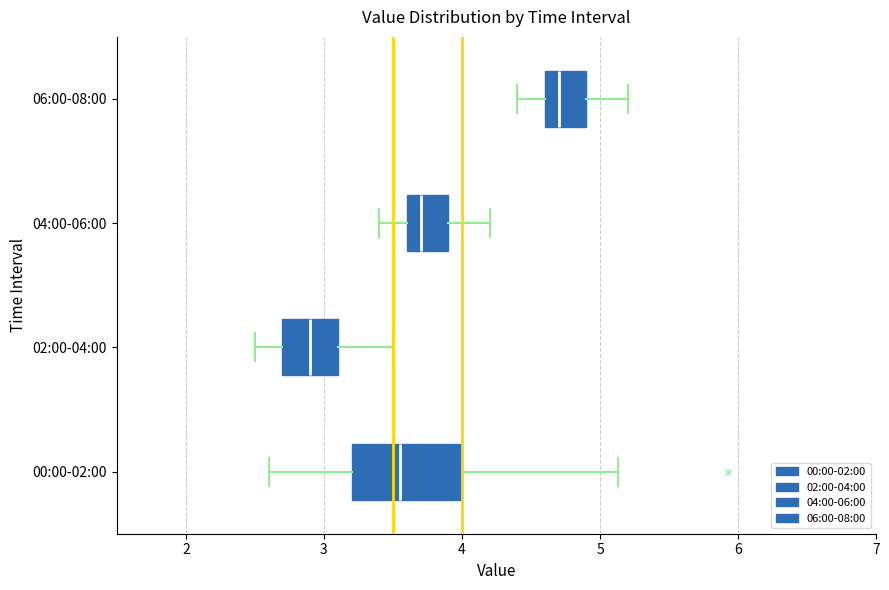

Reading bottom to top, read every box against the x-axis: the position of its median line, the range the box covers, and the ends of its whiskers. The values are not printed on the chart, so give them approximately, as read against the axis.

00:00-02:00: median 3.6, box 3.2 to 4.0, whiskers 2.6 to 5.1
02:00-04:00: median 2.9, box 2.7 to 3.1, whiskers 2.5 to 3.5
04:00-06:00: median 3.7, box 3.6 to 3.9, whiskers 3.4 to 4.2
06:00-08:00: median 4.7, box 4.6 to 4.9, whiskers 4.4 to 5.2